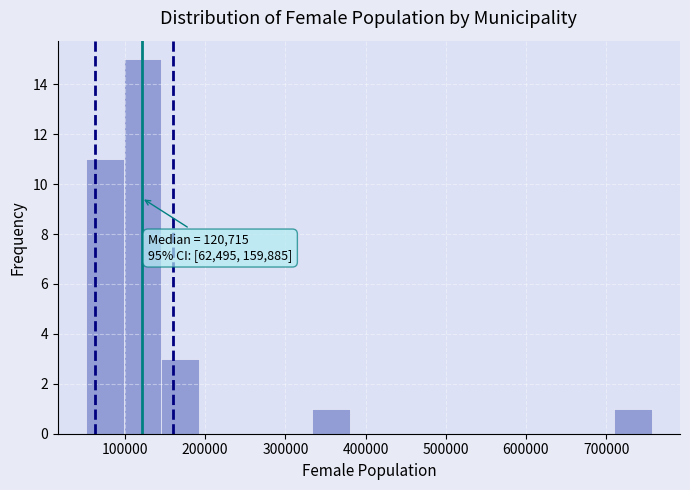

Over which range of the x-axis is the bar tallest?

100000 to 150000